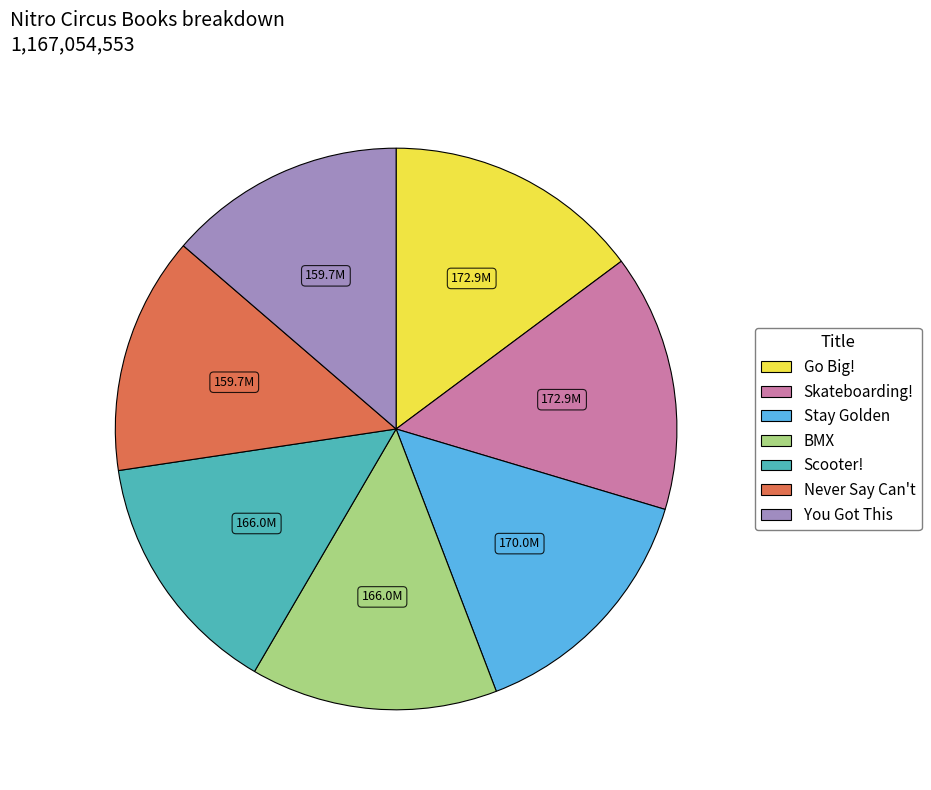

Is there any slice that represents more than half of the pie?

No